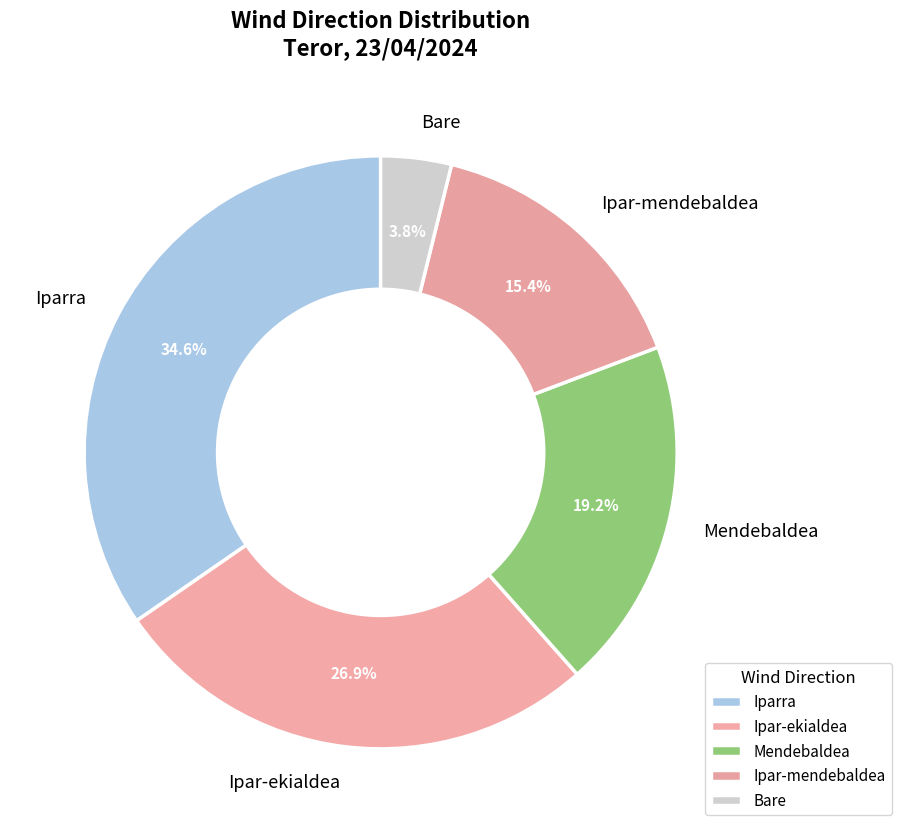

To the nearest percent, what percentage of the pie is Ipar-mendebaldea?

15%